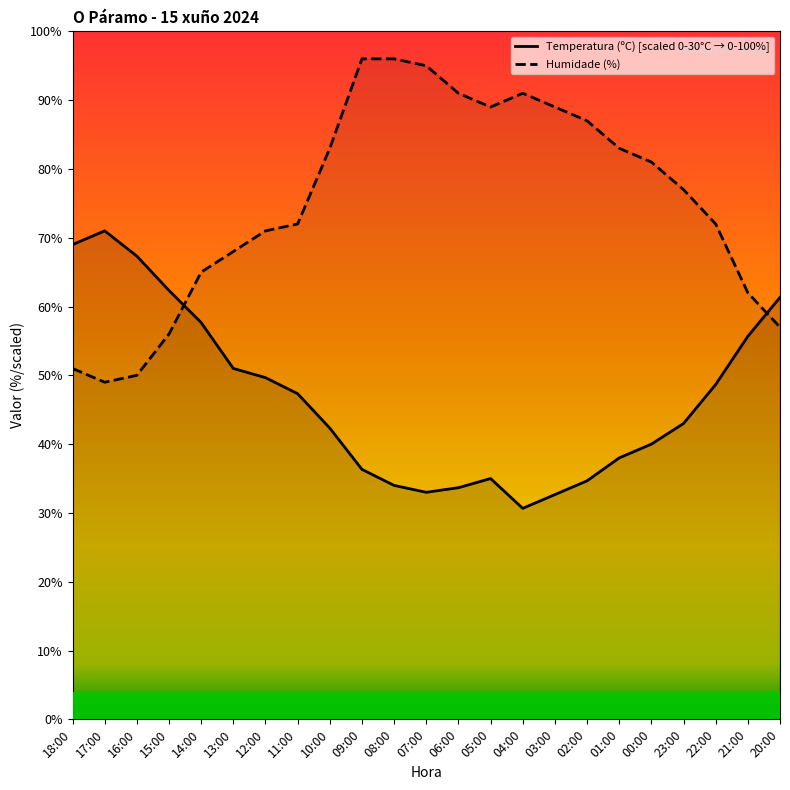

How many intersections are there between Temperatura (ºC) and Humidade (%)?

2